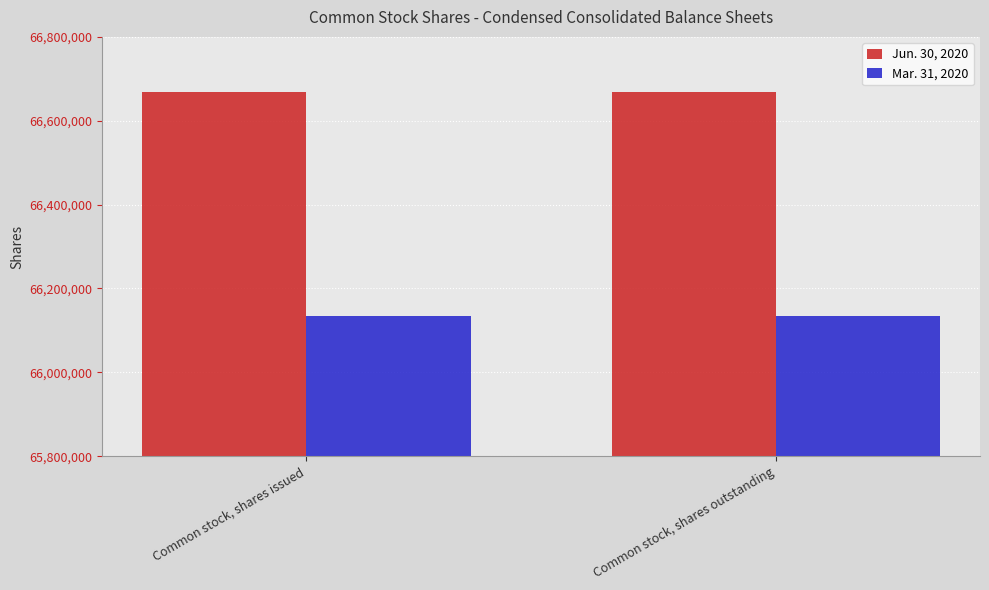

What is the smallest value displayed?

66134000